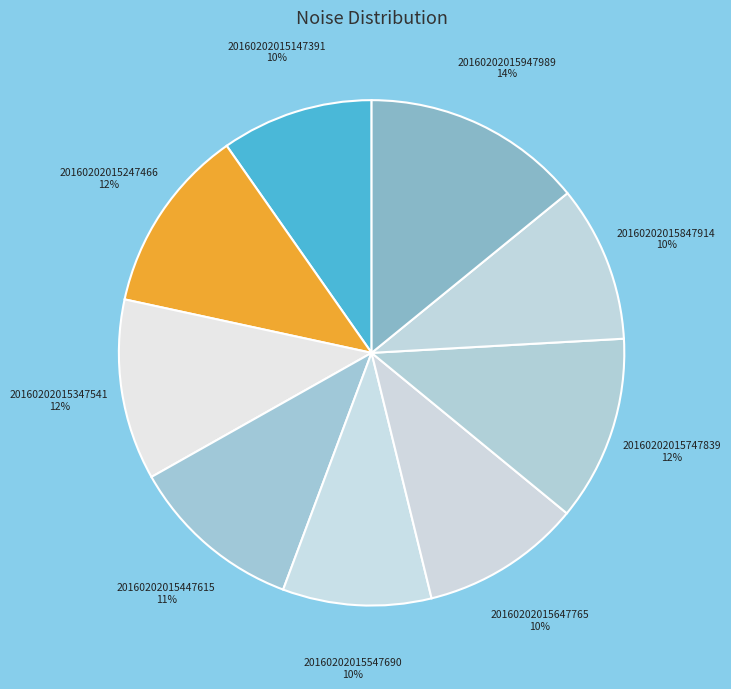

The 20160202015247466 slice represents 12% of the pie. True or false?

True